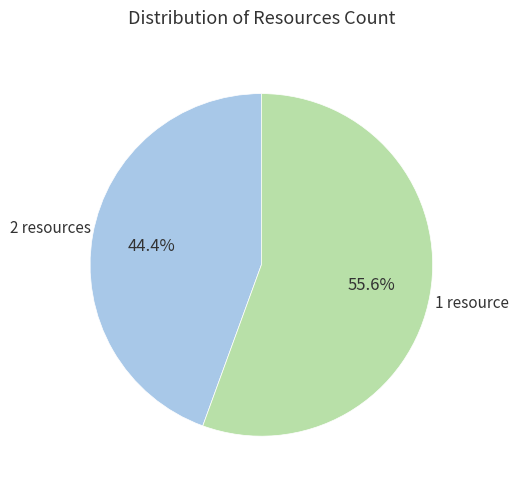

How many segments does this pie chart have?

2